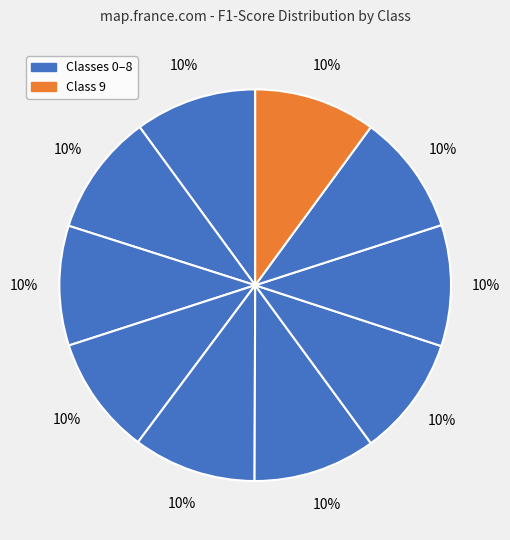

Which slice is the smallest?

3